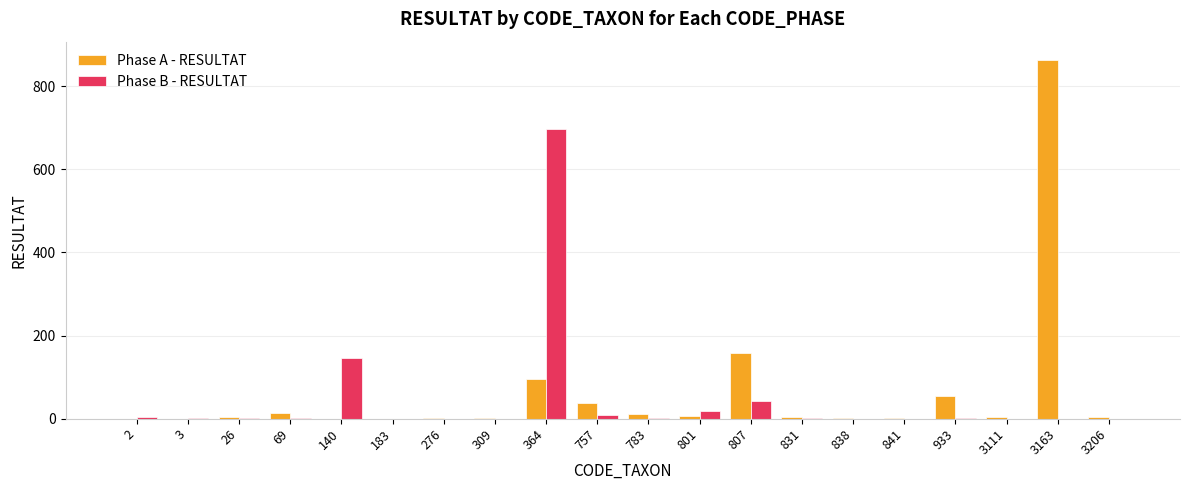

Is the value of Phase A - RESULTAT at 807 greater than the value of Phase B - RESULTAT at 831?

Yes